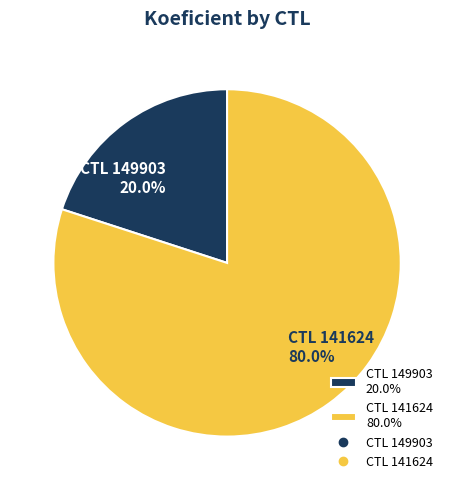

Between CTL 141624 80.0% and CTL 149903 20.0%, which is larger?

CTL 141624 80.0%